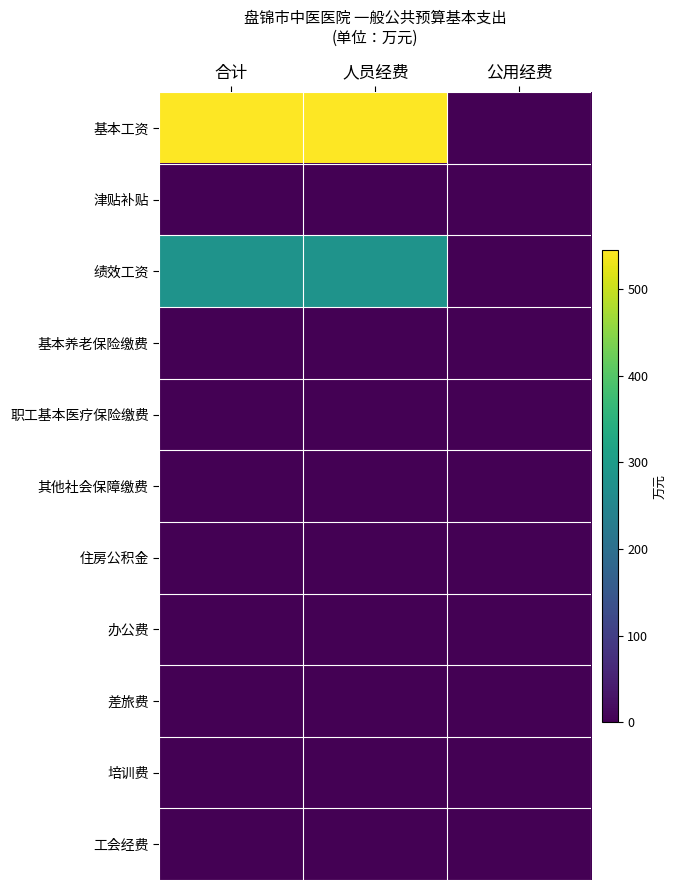

Reading left to right, what are all the values shown in this chart?

基本工资: 合计=545.5	人员经费=545.5	公用经费=0.0
津贴补贴: 合计=0.2	人员经费=0.2	公用经费=0.0
绩效工资: 合计=280.4	人员经费=280.4	公用经费=0.0
基本养老保险缴费: 合计=0.9	人员经费=0.9	公用经费=0.0
职工基本医疗保险缴费: 合计=0.4	人员经费=0.4	公用经费=0.0
其他社会保障缴费: 合计=0.1	人员经费=0.1	公用经费=0.0
住房公积金: 合计=0.7	人员经费=0.7	公用经费=0.0
办公费: 合计=0.3	人员经费=0.0	公用经费=0.3
差旅费: 合计=0.1	人员经费=0.0	公用经费=0.1
培训费: 合计=0.1	人员经费=0.0	公用经费=0.1
工会经费: 合计=0.1	人员经费=0.0	公用经费=0.1